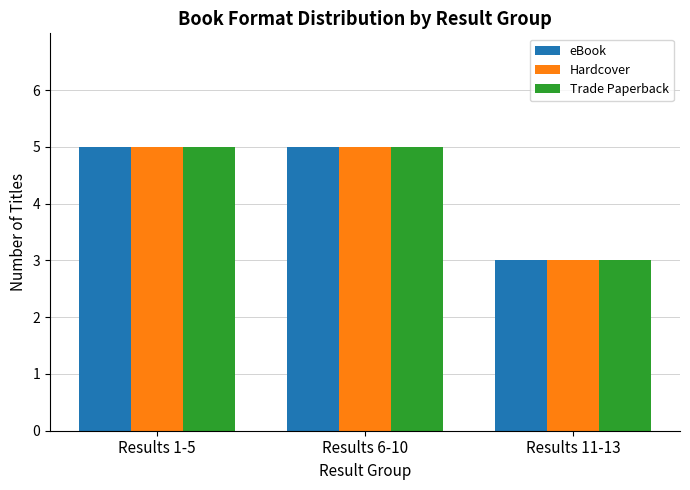

What is the minimum value for Trade Paperback?

3